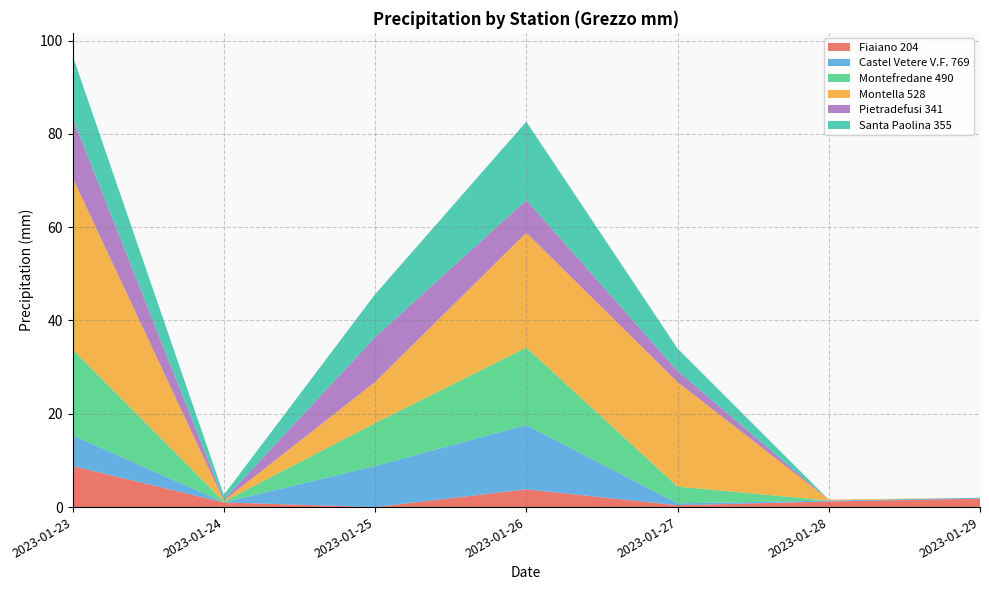

Reading left to right, extract all data points from this chart.

Fiaiano 204: 2023-01-23=8.8	2023-01-24=1.0	2023-01-25=0.0	2023-01-26=3.8	2023-01-27=0.4	2023-01-28=1.2	2023-01-29=1.8
Castel Vetere V.F. 769: 2023-01-23=6.6	2023-01-24=0.0	2023-01-25=8.8	2023-01-26=13.8	2023-01-27=0.4	2023-01-28=0.2	2023-01-29=0.2
Montefredane 490: 2023-01-23=18.4	2023-01-24=0.2	2023-01-25=9.2	2023-01-26=16.6	2023-01-27=3.6	2023-01-28=0.0	2023-01-29=0.0
Montella 528: 2023-01-23=36.8	2023-01-24=0.2	2023-01-25=8.8	2023-01-26=24.6	2023-01-27=22.4	2023-01-28=0.2	2023-01-29=0.0
Pietradefusi 341: 2023-01-23=12.8	2023-01-24=0.2	2023-01-25=9.6	2023-01-26=7.0	2023-01-27=2.4	2023-01-28=0.0	2023-01-29=0.0
Santa Paolina 355: 2023-01-23=13.4	2023-01-24=1.0	2023-01-25=9.2	2023-01-26=16.8	2023-01-27=4.8	2023-01-28=0.0	2023-01-29=0.0